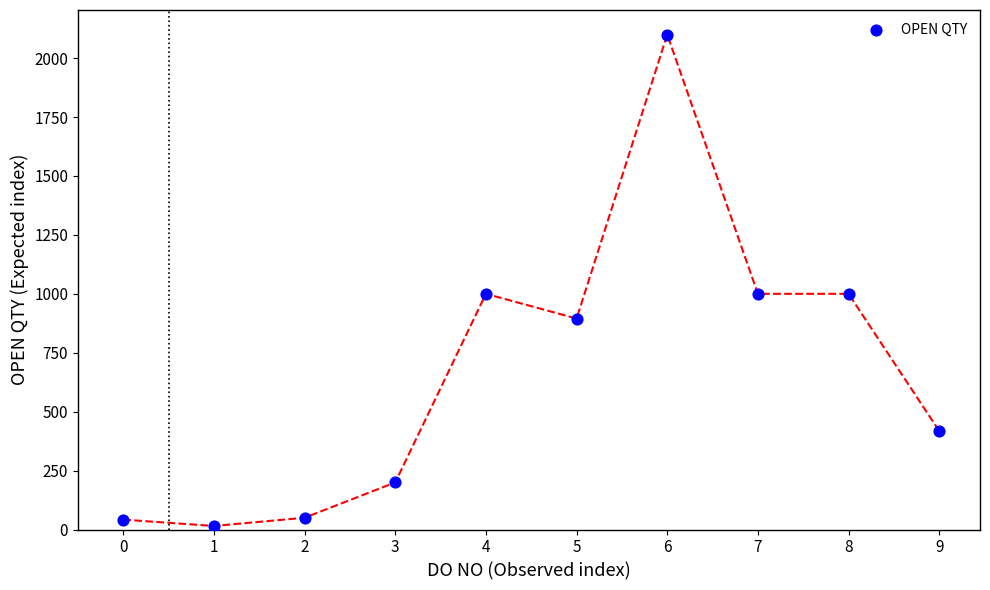

What is the range of Y values (max minus min)?

2085